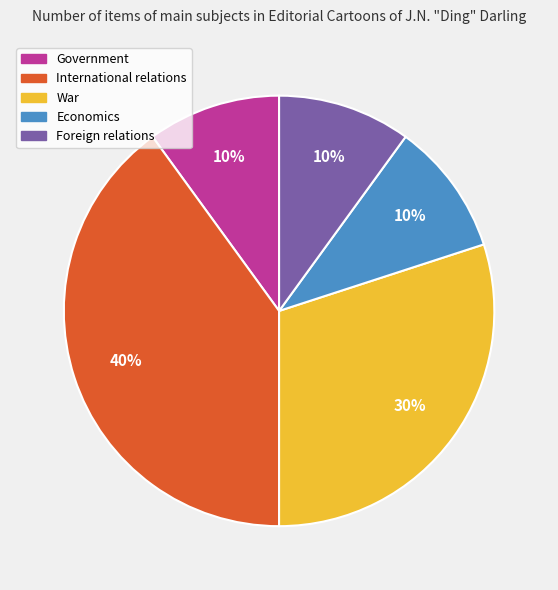

To the nearest percent, what percentage of the pie is Foreign relations?

10%